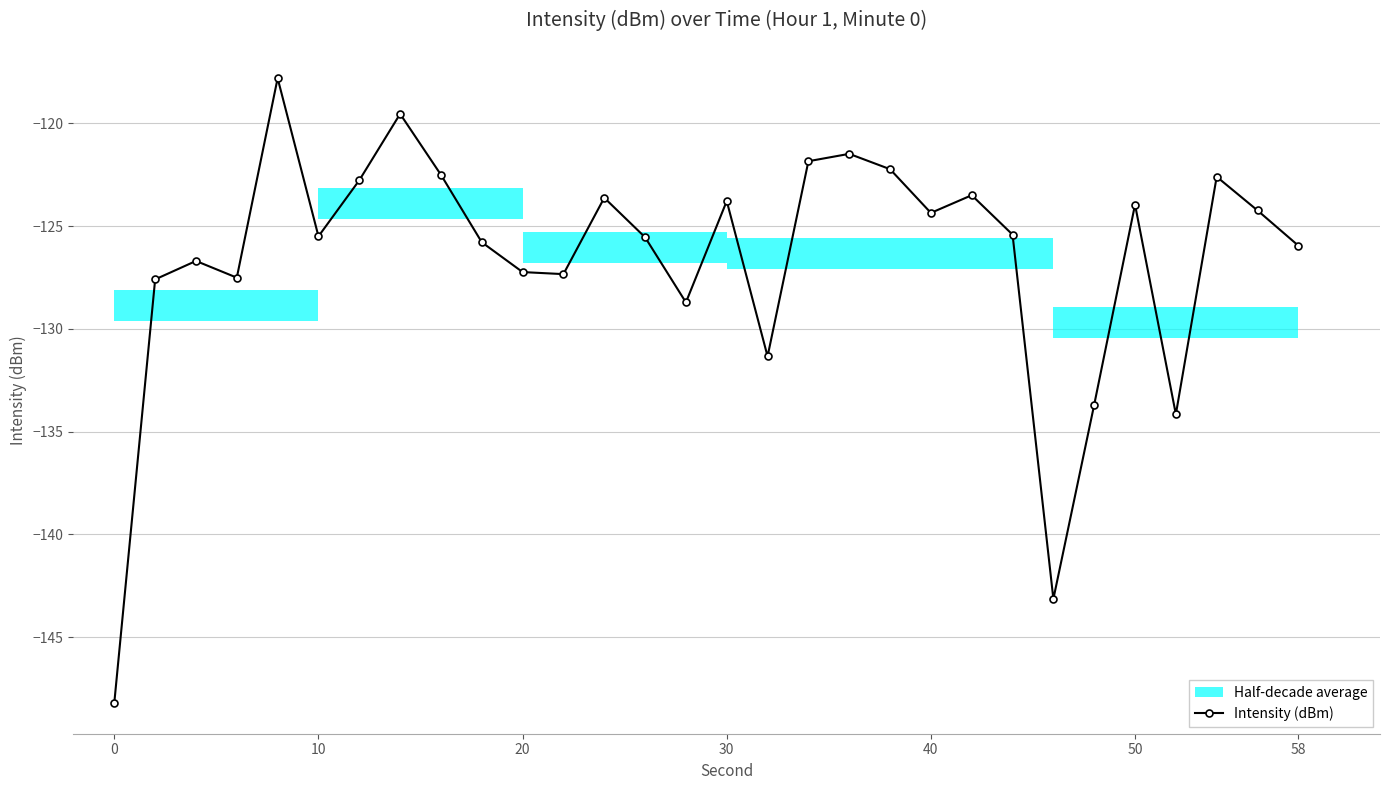

Is it true that Intensity (dBm) equals -45.8 at 50?

False